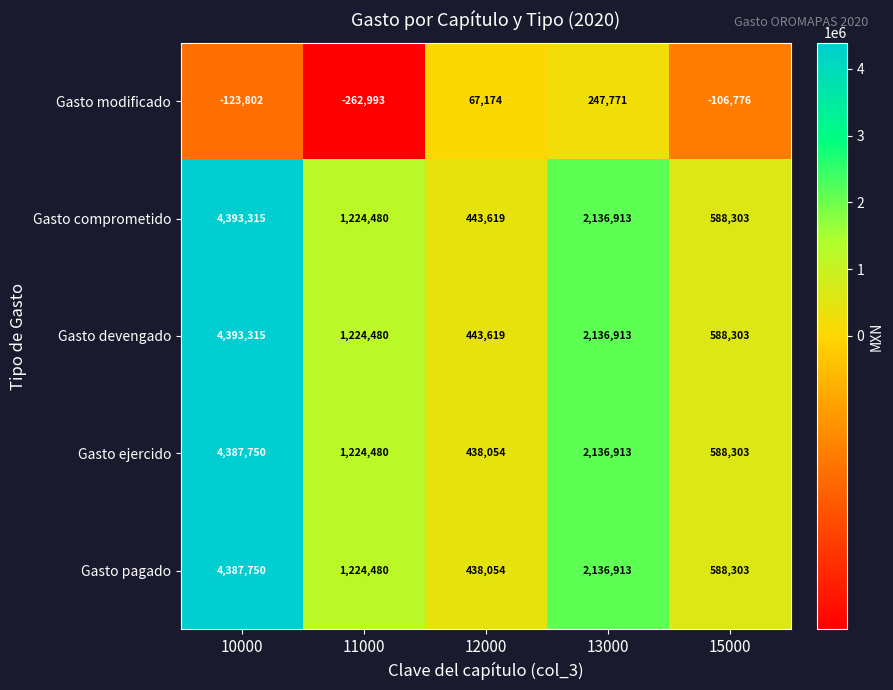

What is the difference between the second highest and minimum values in the Gasto comprometido series?

1693294